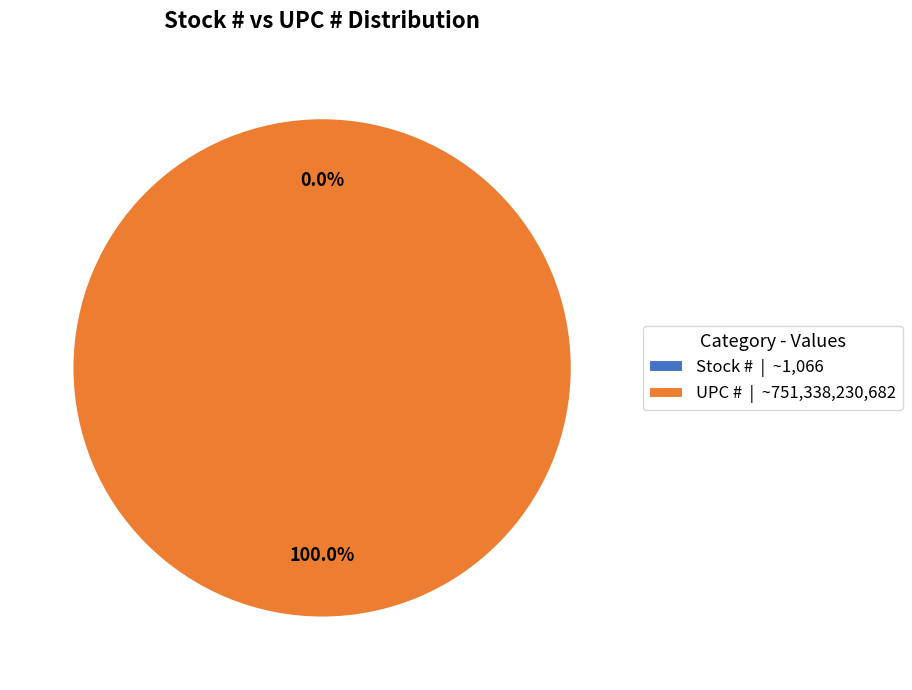

To the nearest percent, what is the combined percentage of UPC # and Stock #?

100%